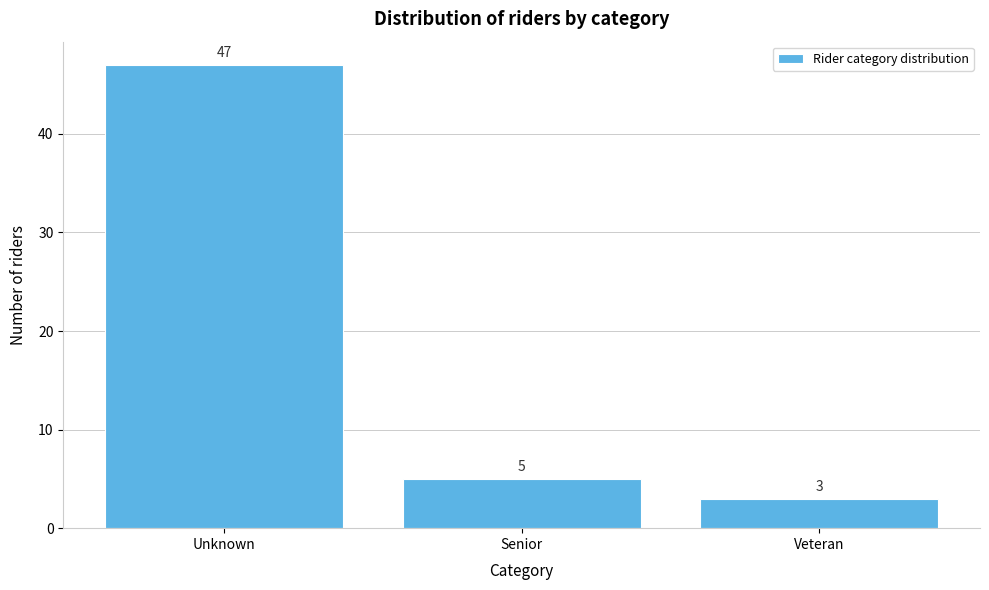

Reading left to right, what are all the values shown in this chart?

47	5	3